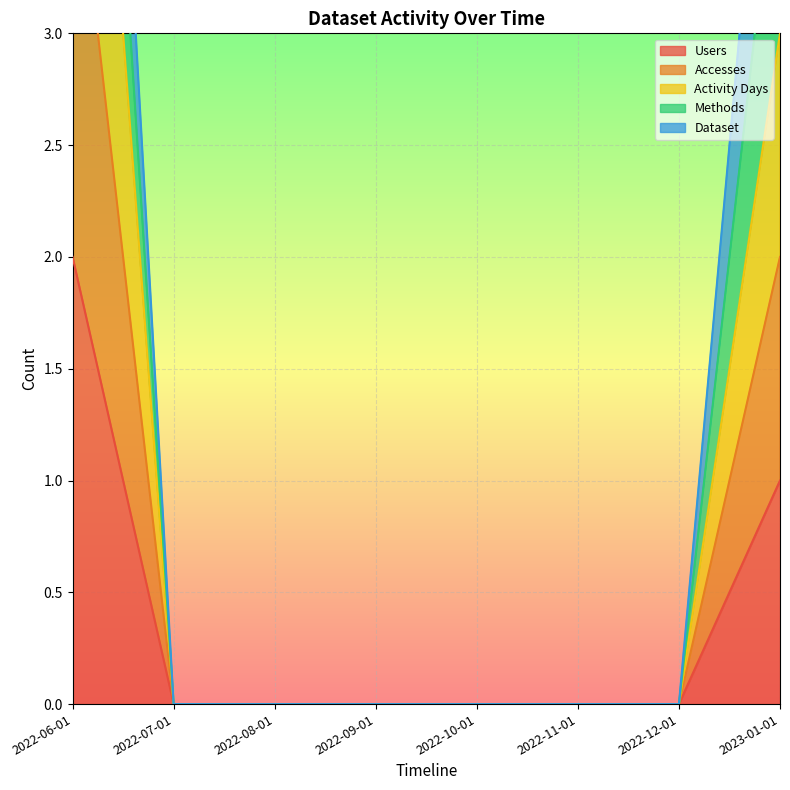

At which category does the chart reach its peak across all series?

2022-06-01